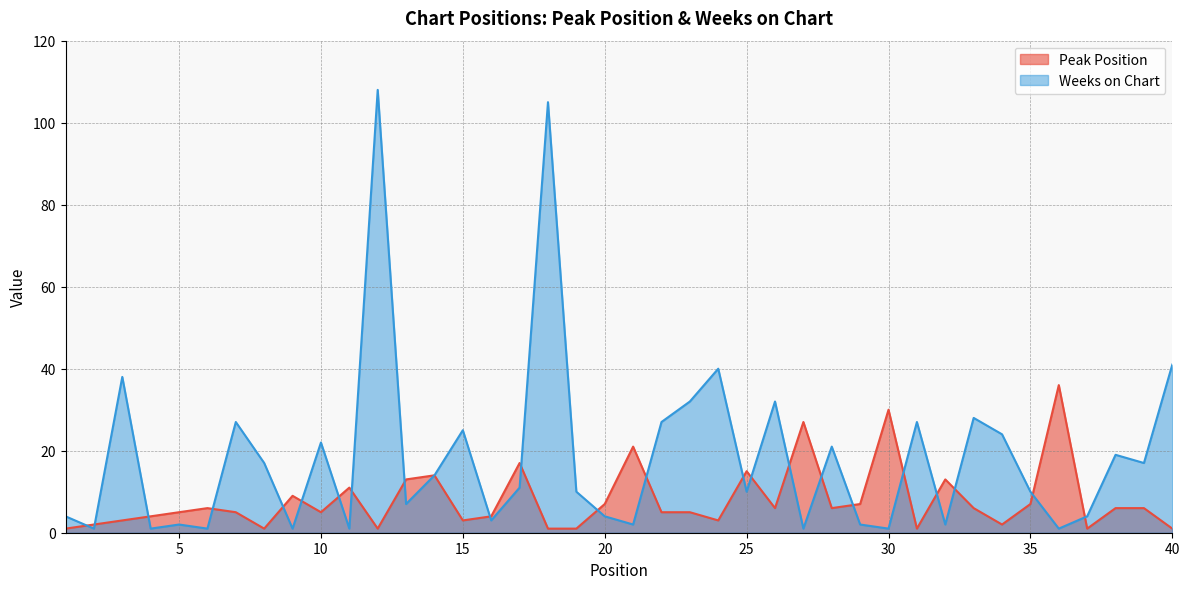

True or false: Weeks on Chart has a value of 27 at 22.

True